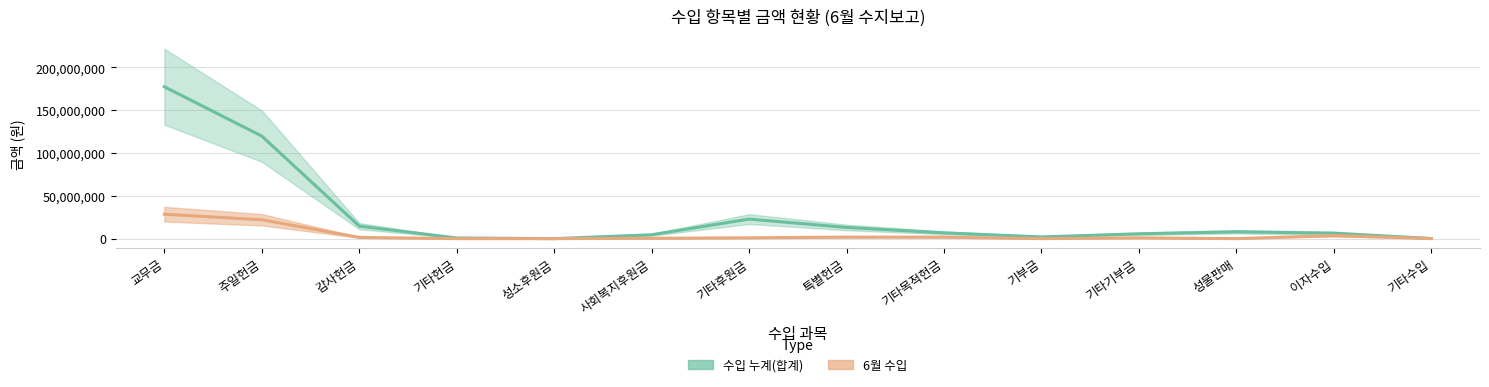

True or false: 6월 수입 has a value of 22045620 at 주일헌금.

True